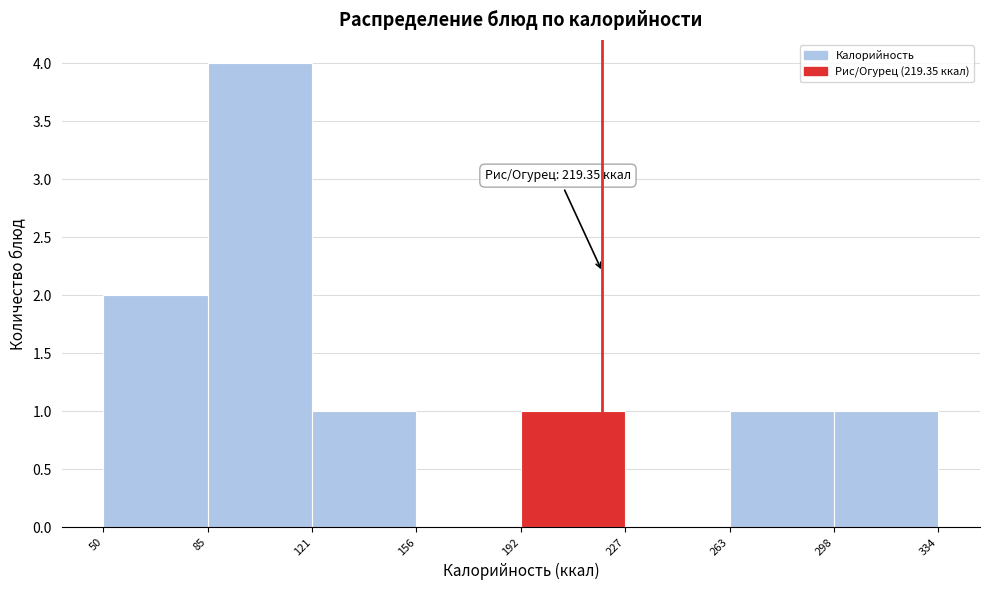

Over which range of the x-axis is the bar tallest?

85 to 121